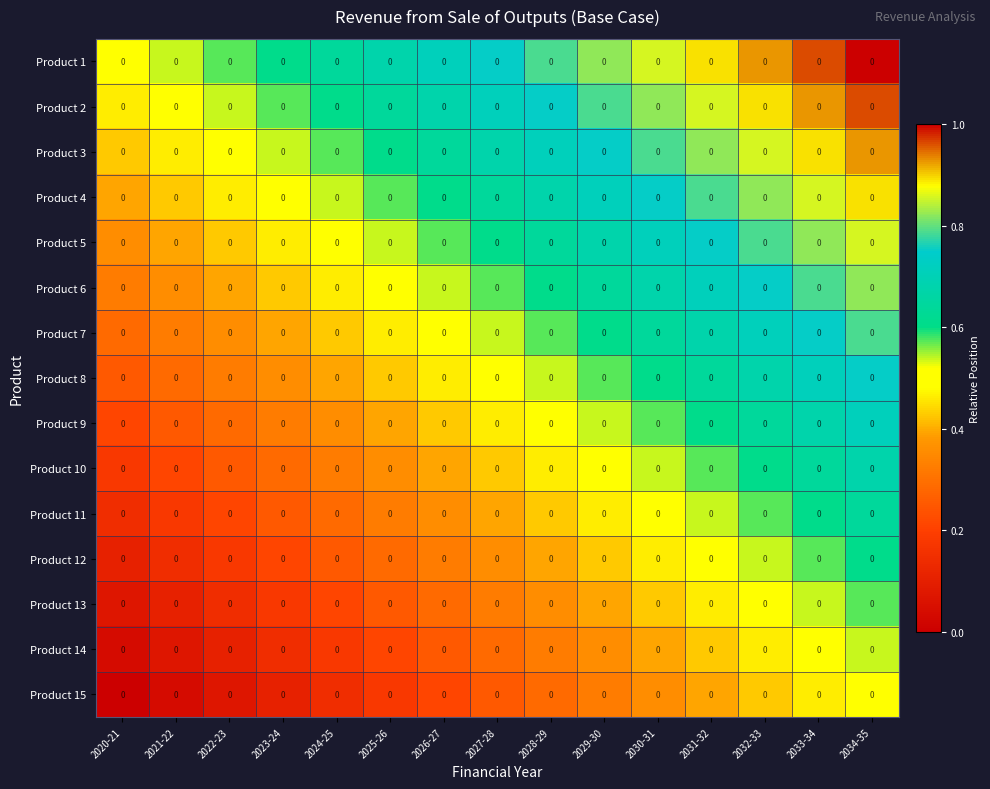

The Product 13 series shows 0.1 at 2029-30. True or false?

False